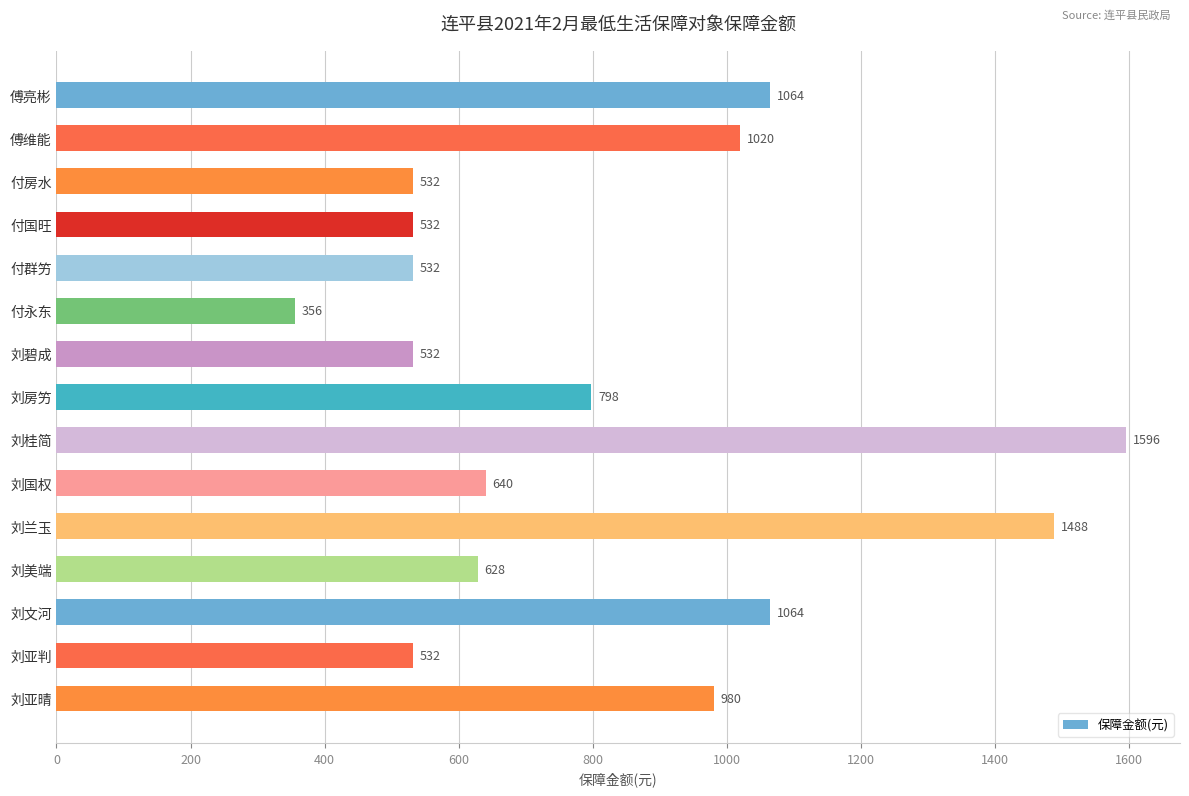

Reading top to bottom, extract all data points from this chart.

1064	1020	532	532	532	356	532	798	1596	640	1488	628	1064	532	980